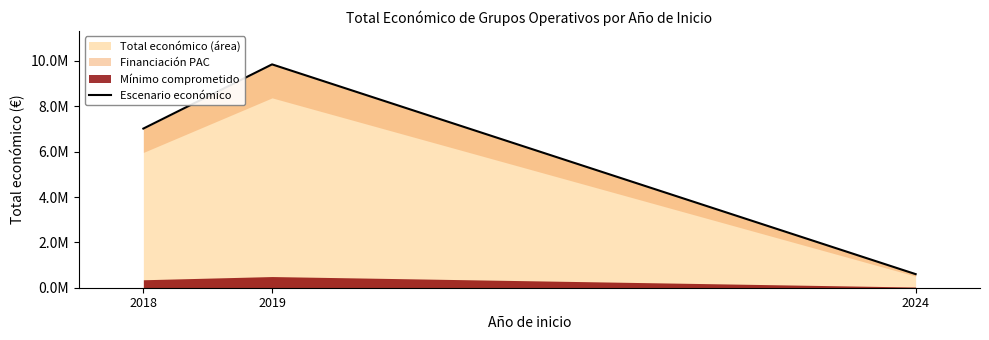

Reading left to right, extract all data points from this chart.

2018=7017070	2019=9847932	2024=599262